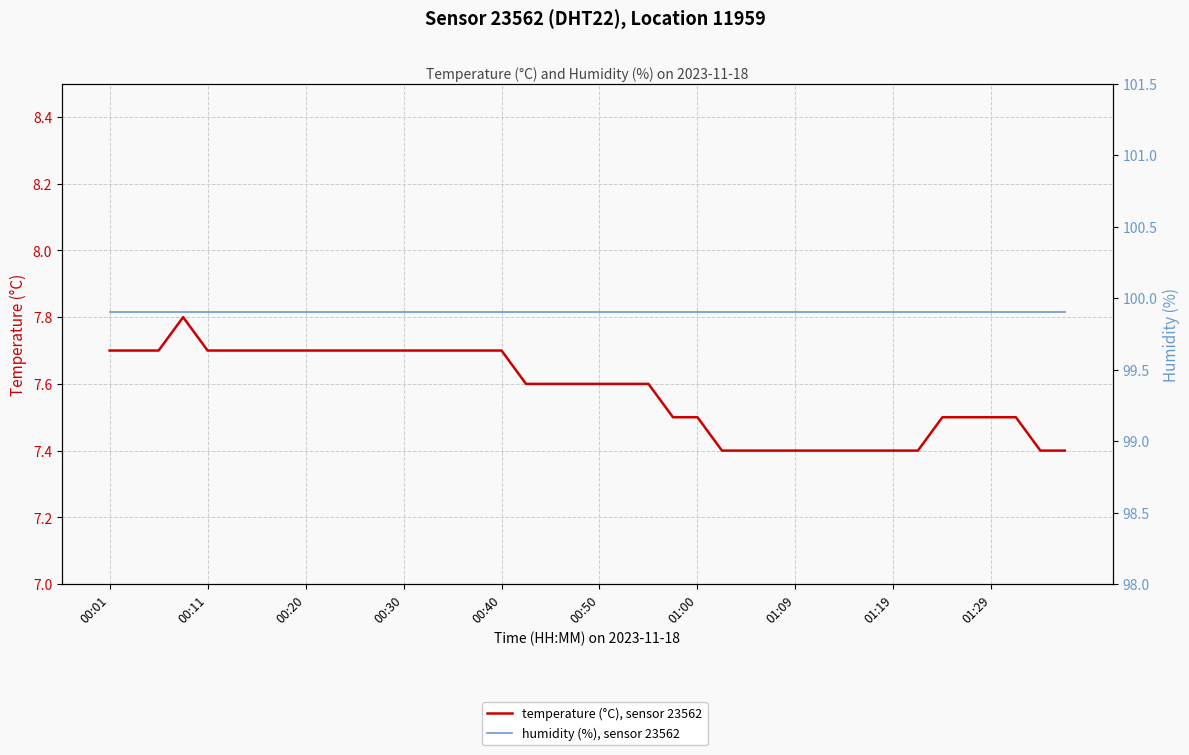

Which series has the largest range (max minus min)?

temperature (°C), sensor 23562